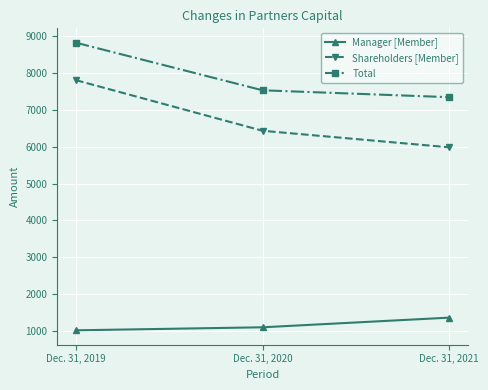

Is it true that Shareholders [Member] equals 7809 at Dec. 31, 2019?

True